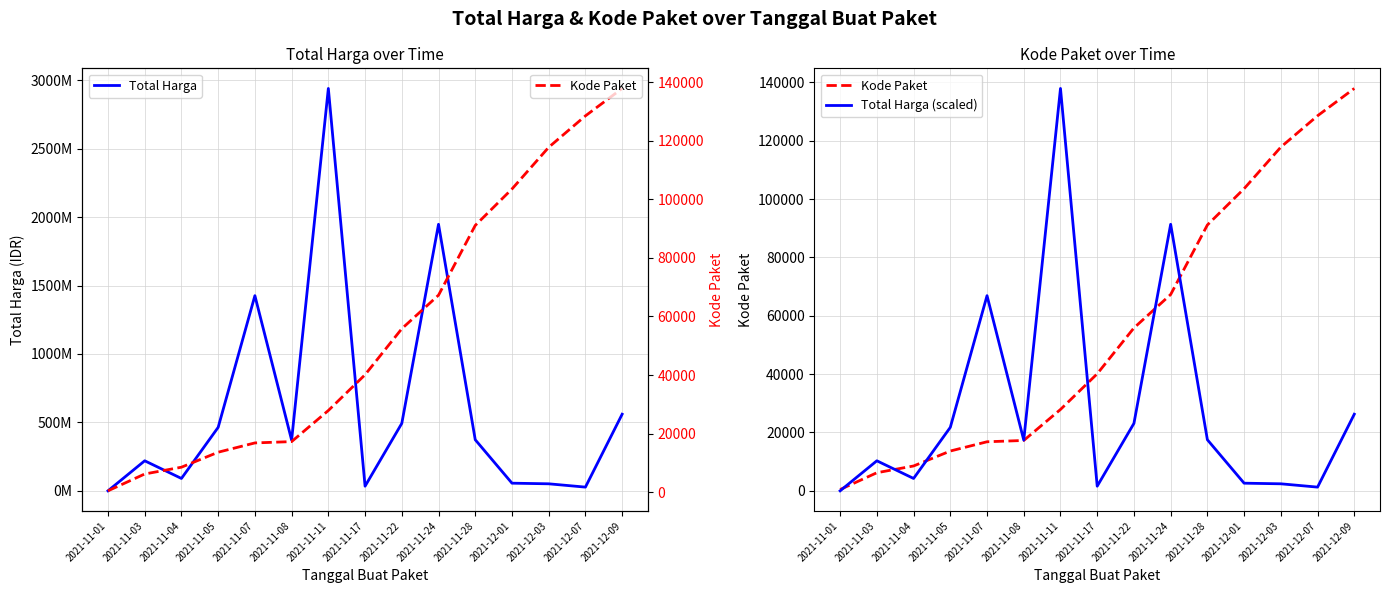

What are all the series names shown in the legend?

Total Harga, Kode Paket, Total Harga (scaled)